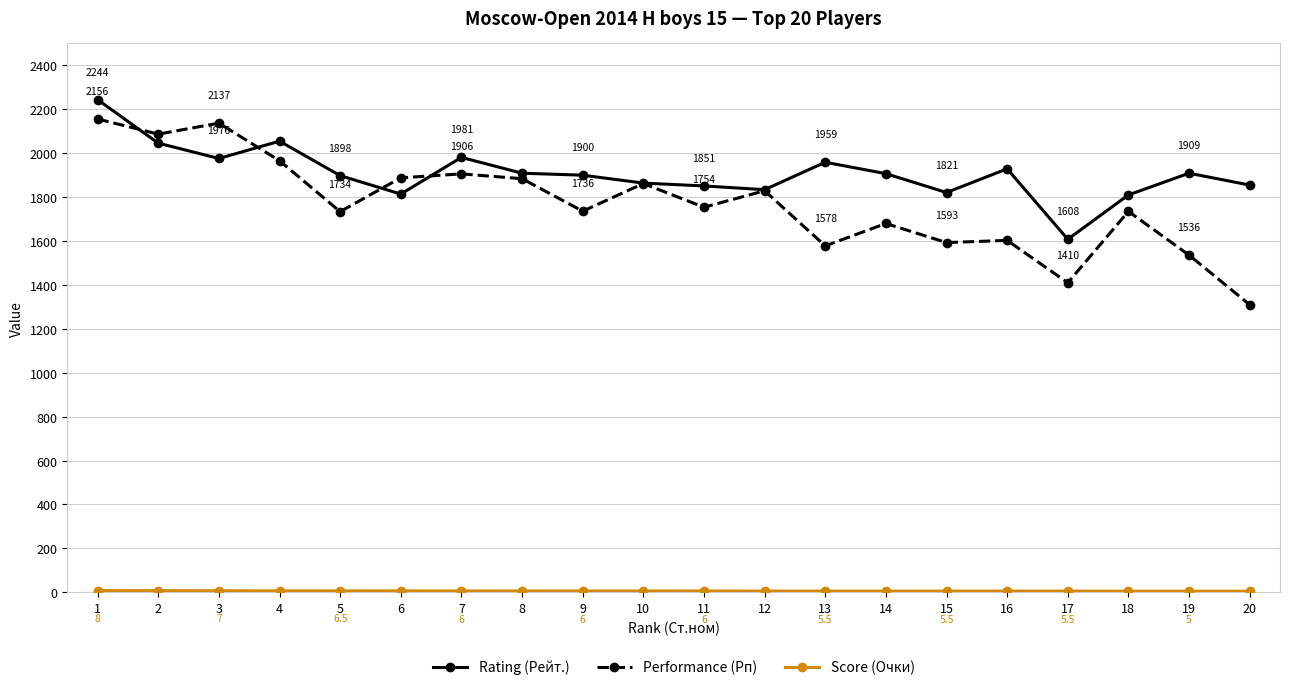

At how many categories does at least one series exceed 1934?

6